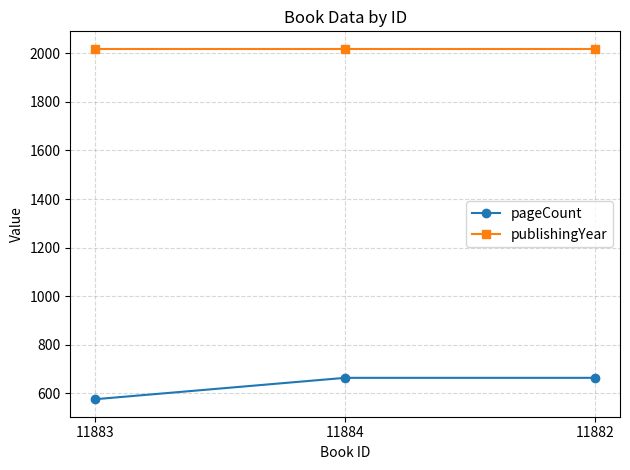

The publishingYear series shows 2018 at 11882. True or false?

True